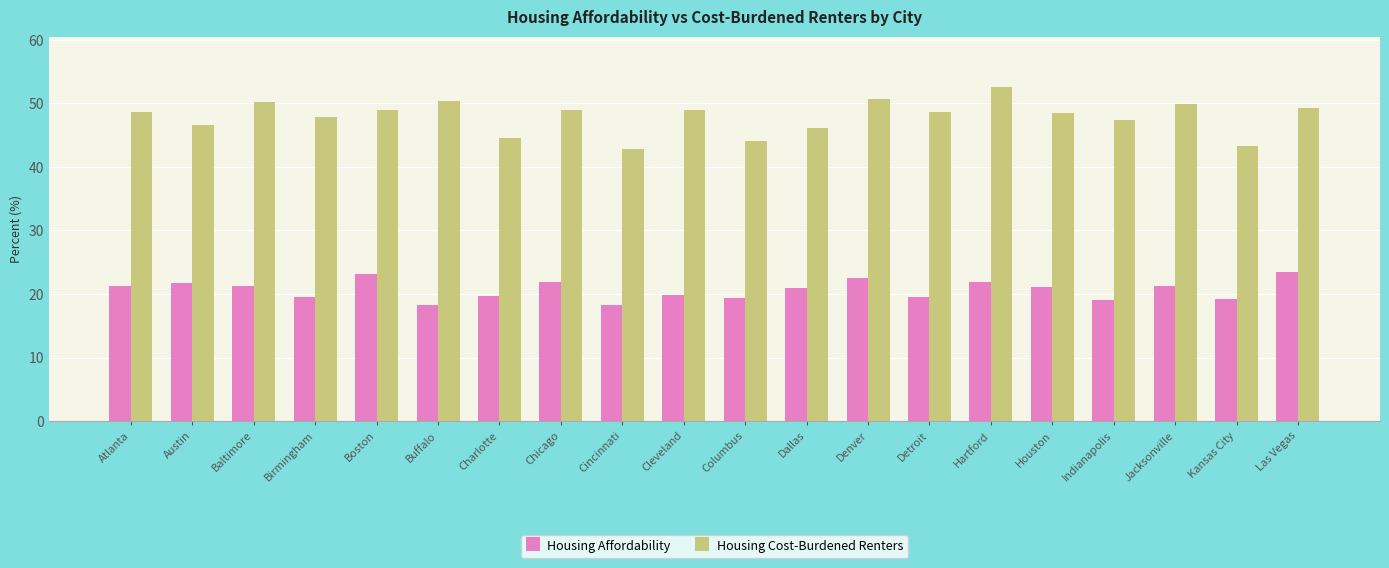

Is it true that Housing Cost-Burdened Renters equals 21.7 at Las Vegas?

False